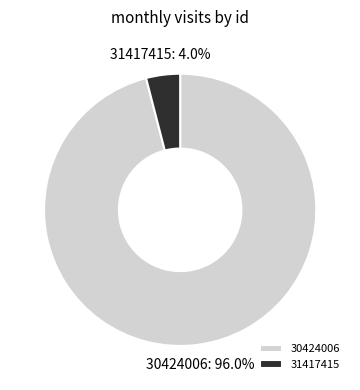

Between 31417415 and 30424006, which is larger?

30424006